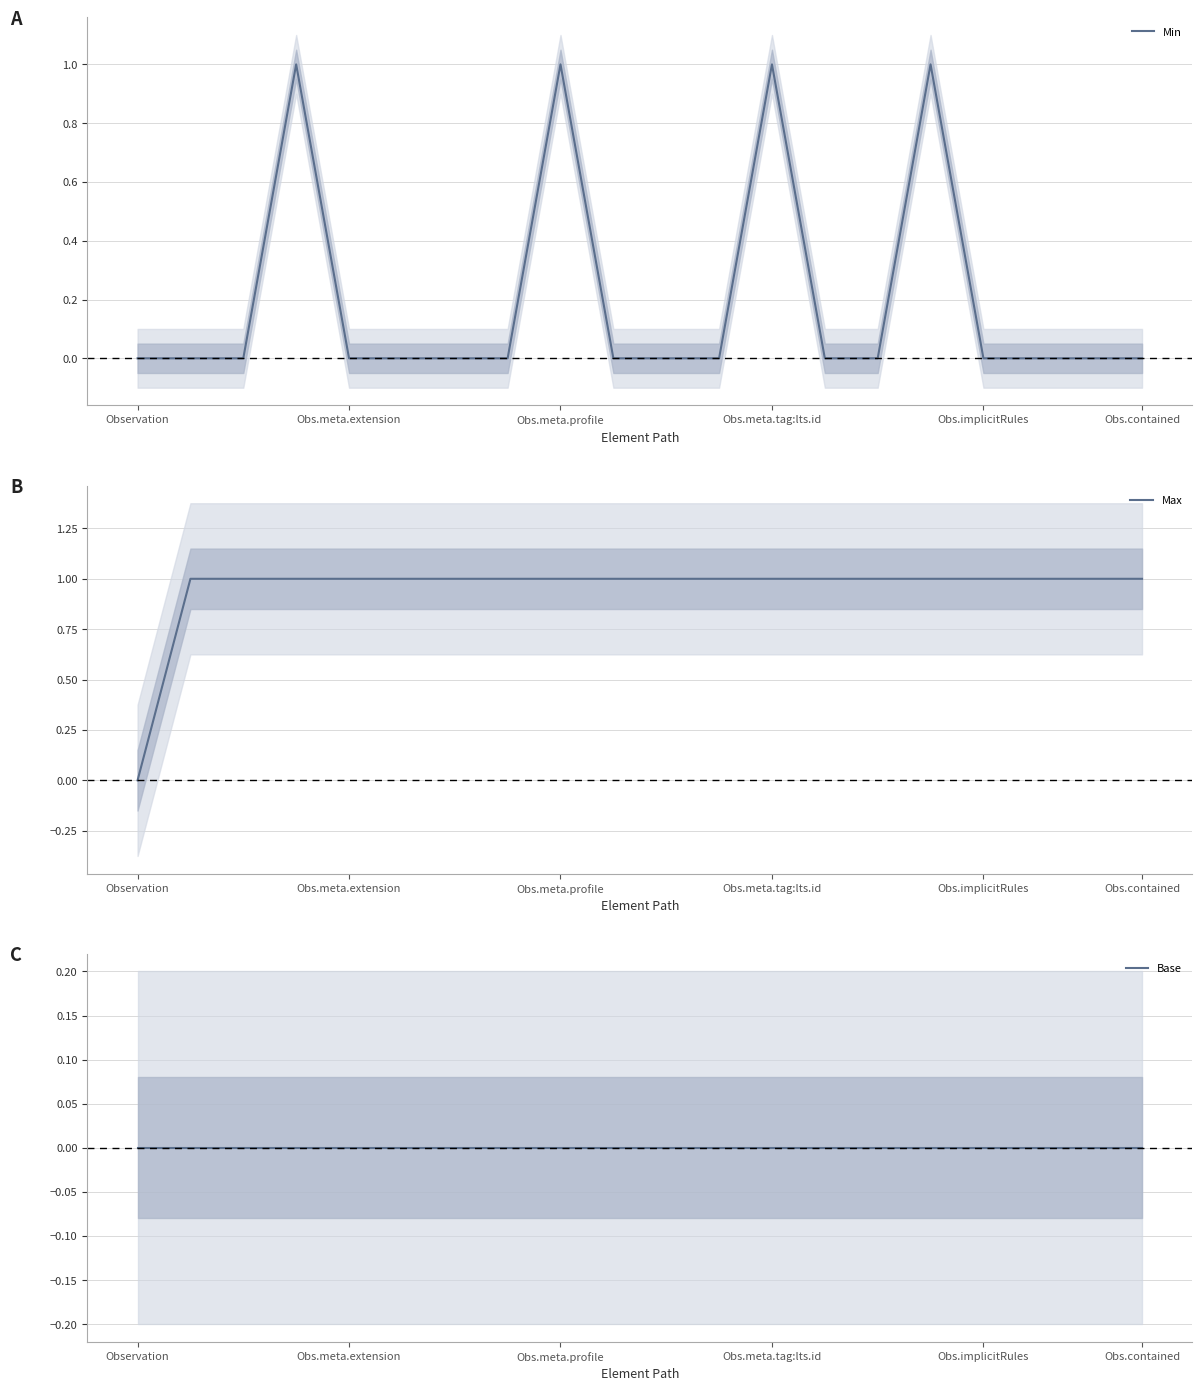

Is it true that Min equals 0 at Observation?

True